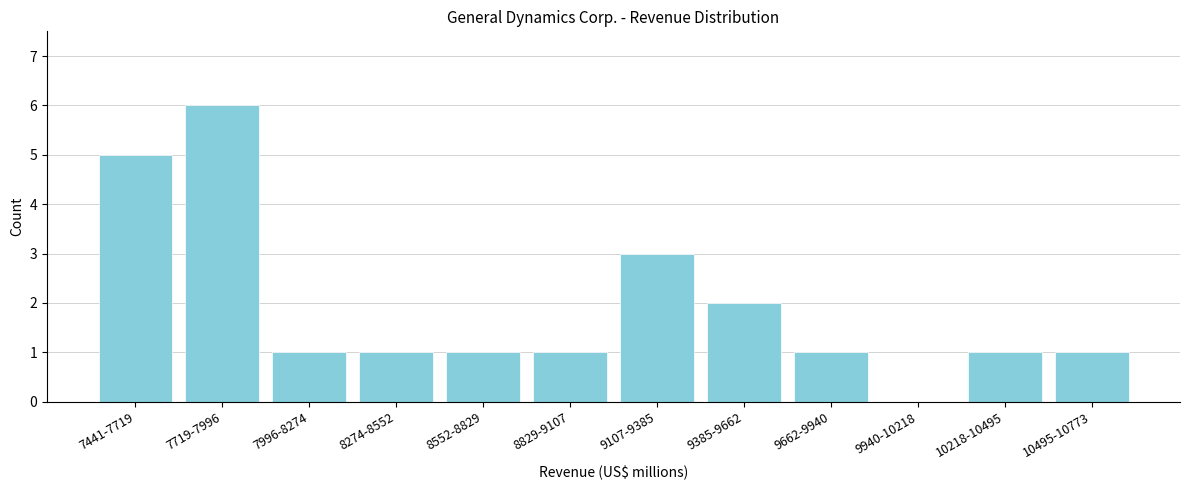

Reading left to right, transcribe all the data shown in this chart.

7441-7719=5	7719-7996=6	7996-8274=1	8274-8552=1	8552-8829=1	8829-9107=1	9107-9385=3	9385-9662=2	9662-9940=1	9940-10218=0	10218-10495=1	10495-10773=1